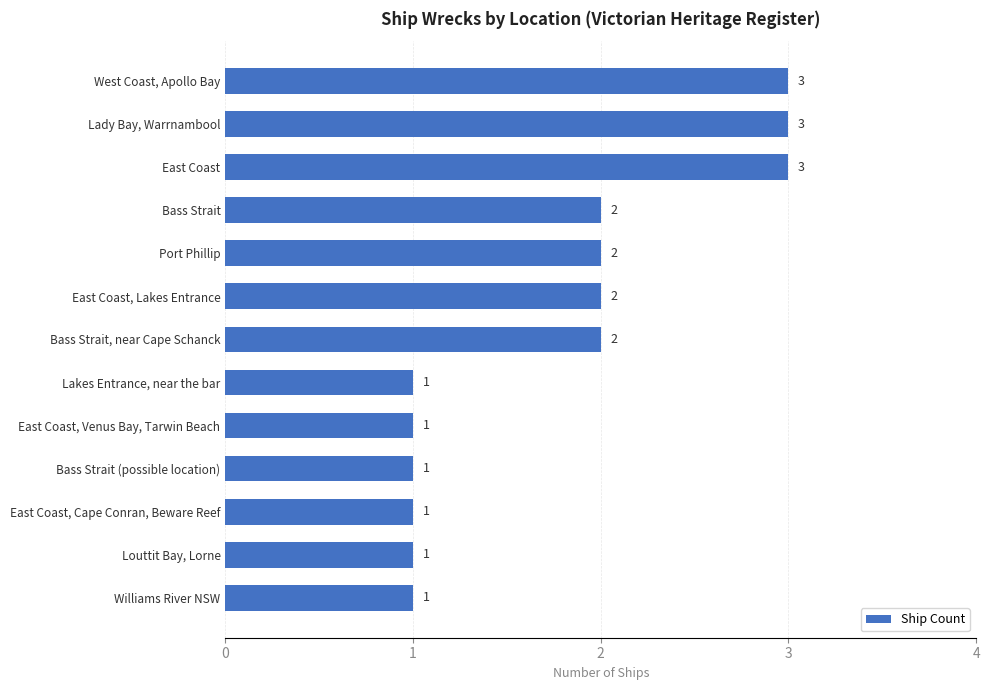

Are the bars grouped side by side (vs. stacked)?

No